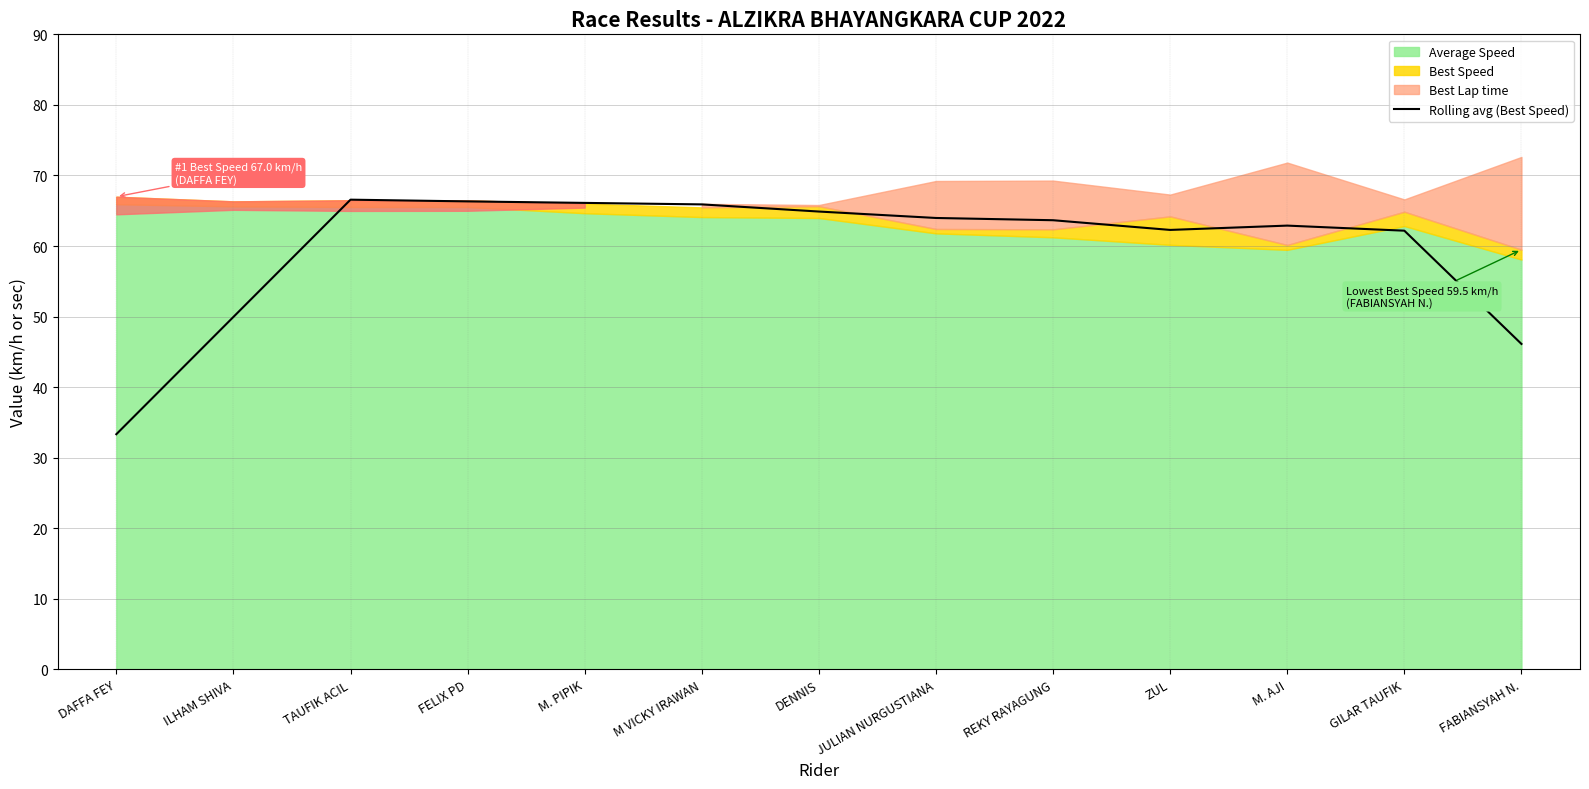

Is it true that the value at ZUL is 62.3?

True